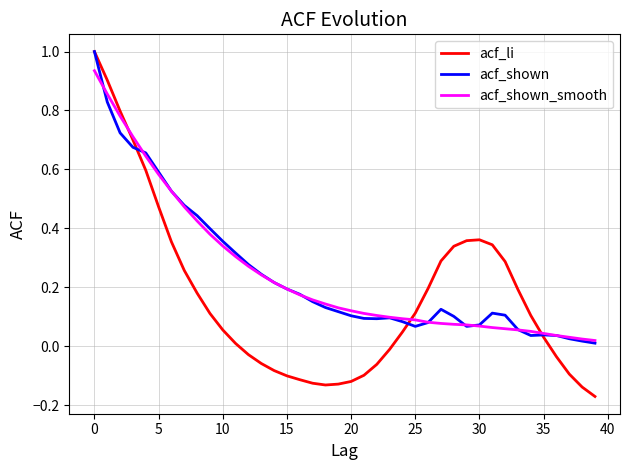

What is the highest value of the acf_li series?

1.0